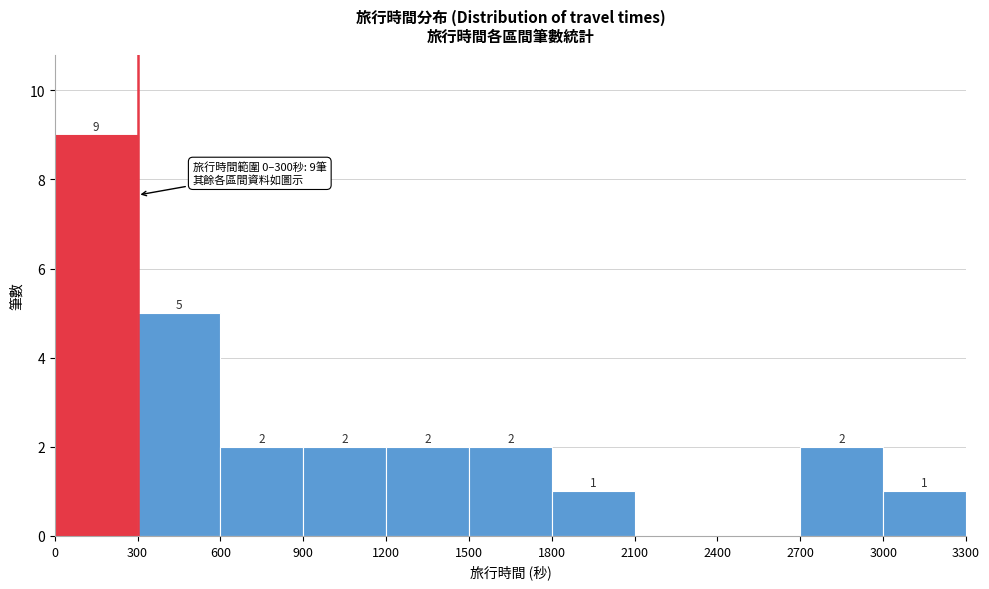

Which range on the x-axis has the tallest bar?

0 to 300